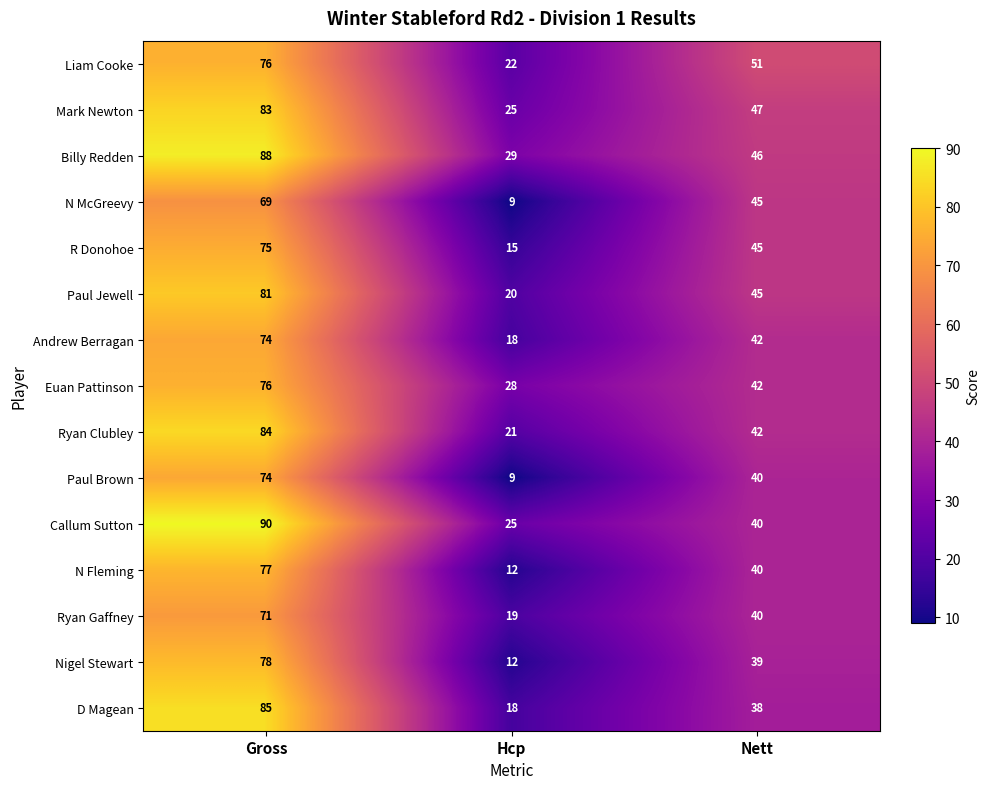

What is the difference between the highest and lowest values at Gross?

21